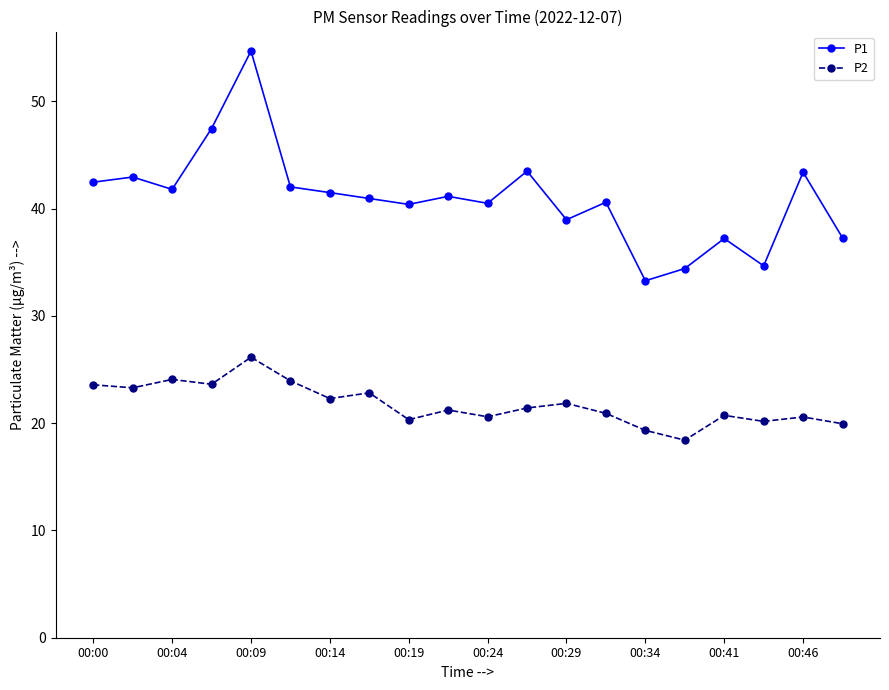

True or false: P1 and P2 intersect in this chart.

False